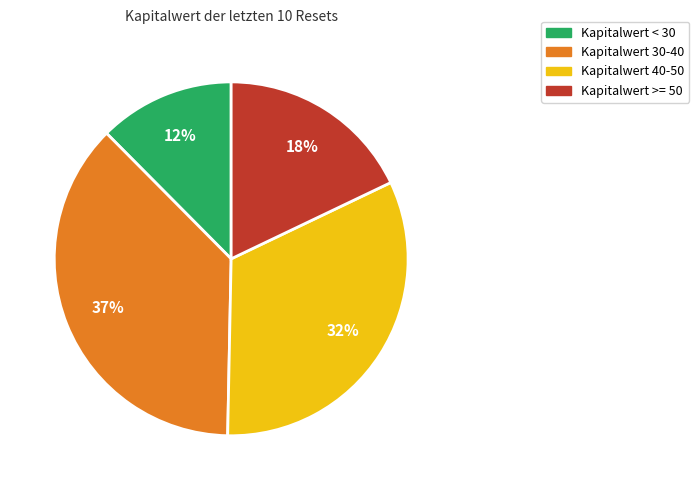

Does any single category account for the majority?

No